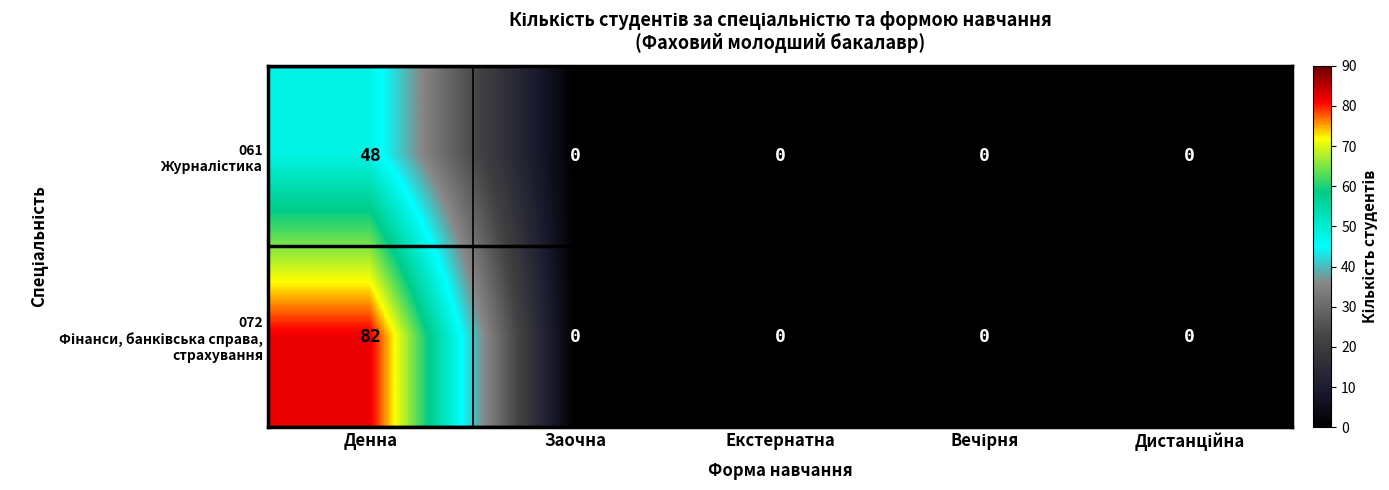

What is the greatest value displayed?

82